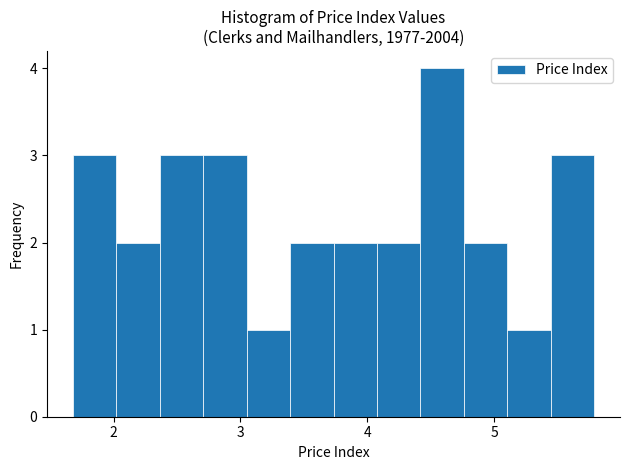

Around what value on the x-axis is the tallest bar? Give the approximate position of its centre, as read against the axis.

4.6